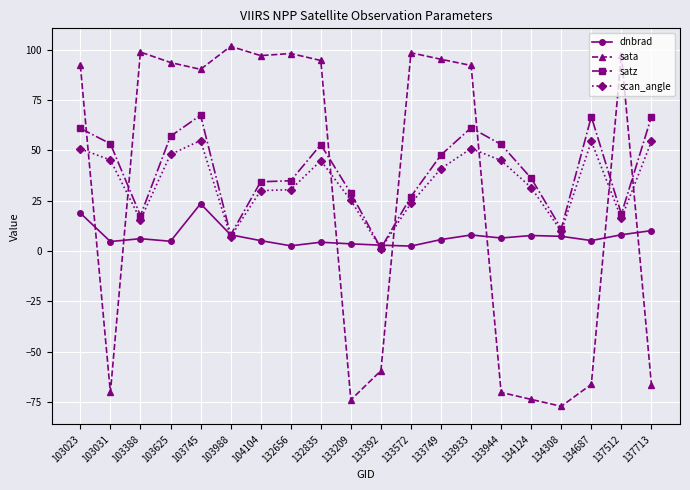

Which series ends up on top after the final intersection of satz and sata?

satz